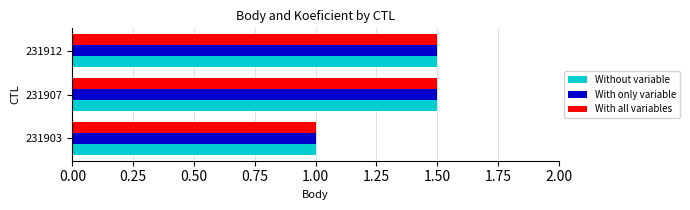

Count the number of categories in the chart.

3